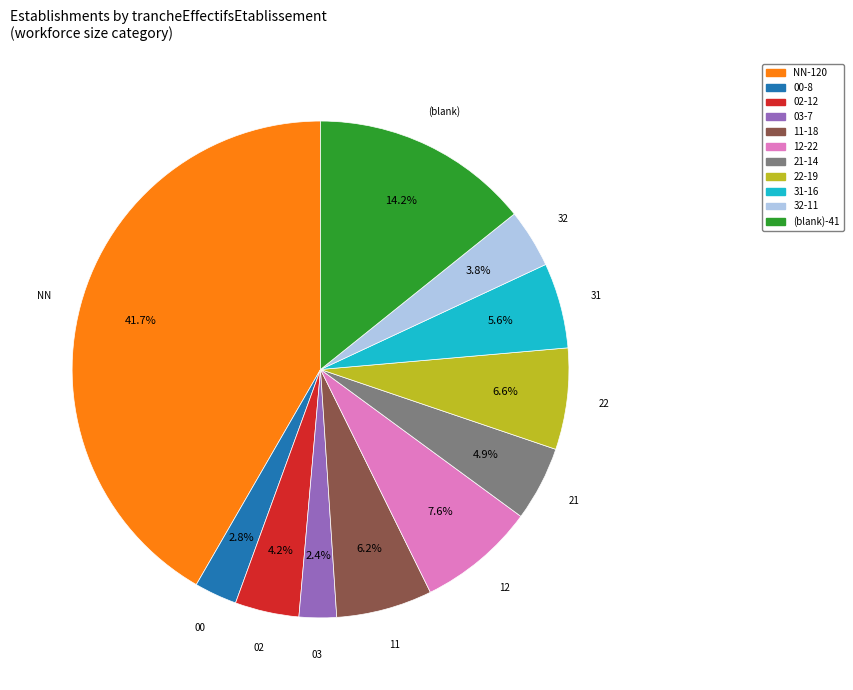

How many slices are in this pie chart?

11